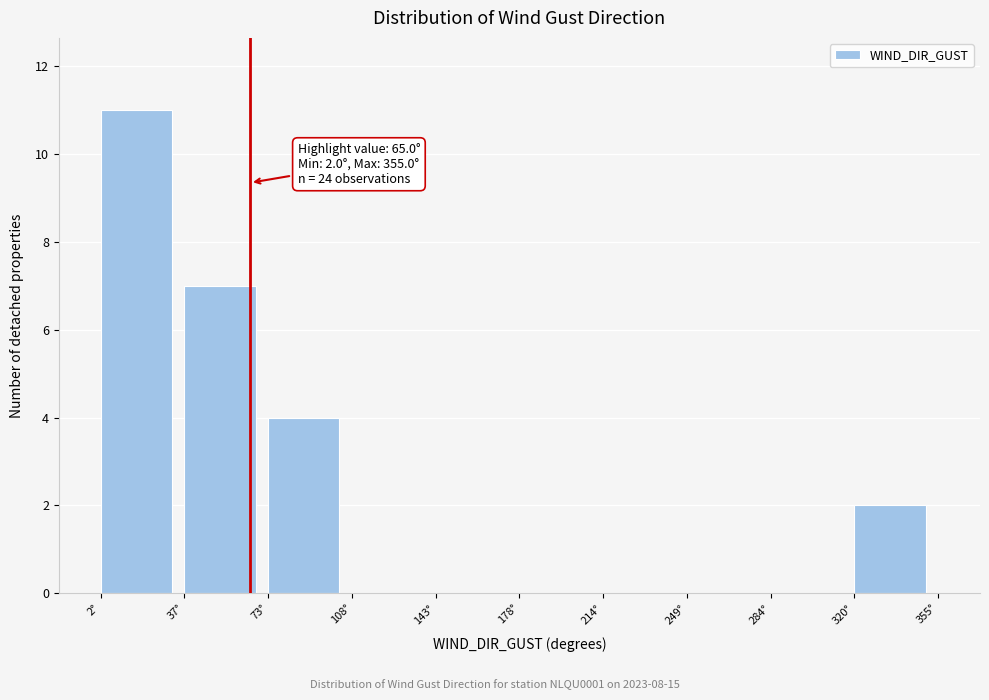

Over which range of the x-axis is the bar tallest?

0 to 35